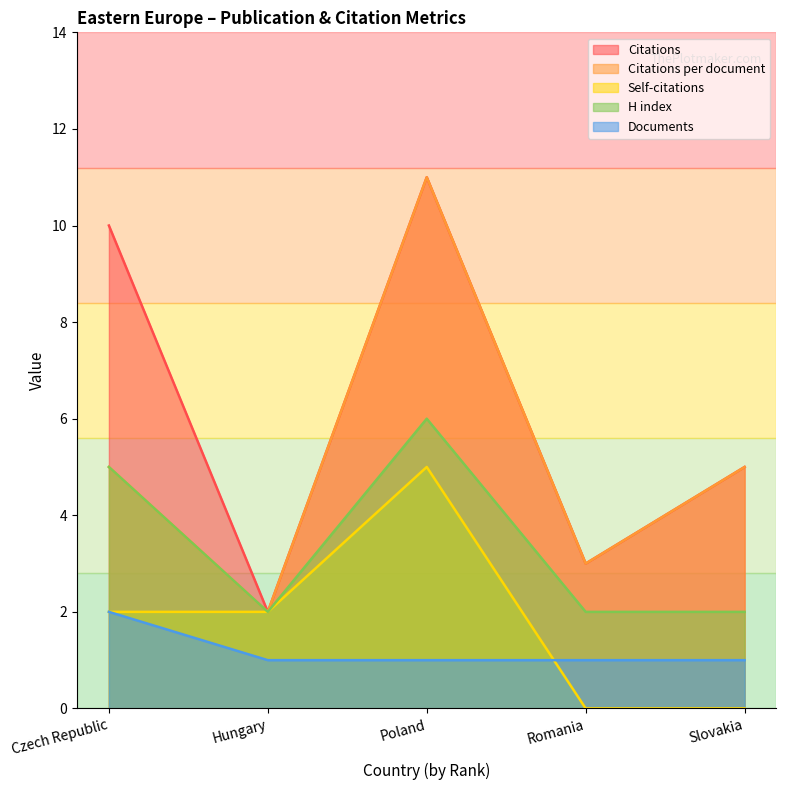

Which series has the largest range (max minus min)?

Citations